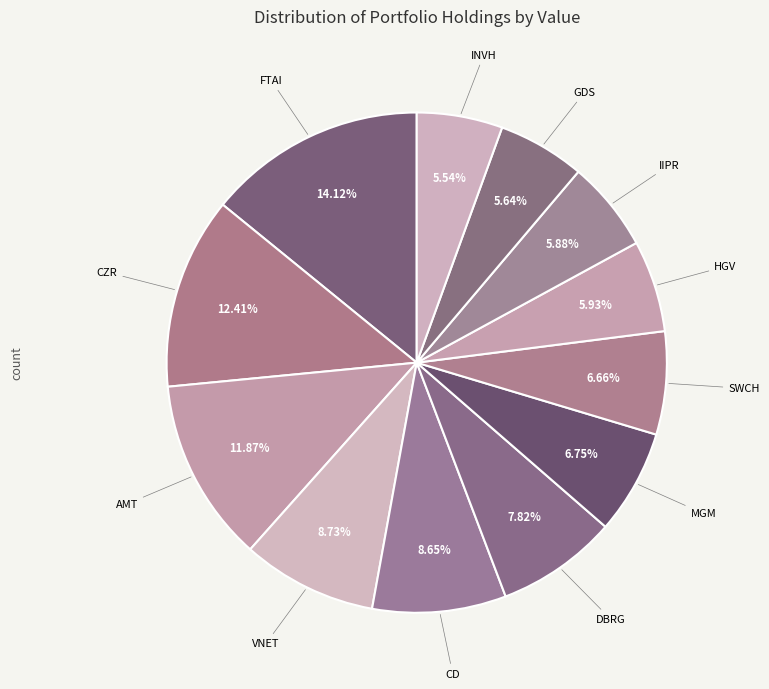

True or false: IIPR accounts for 1% of the total.

False